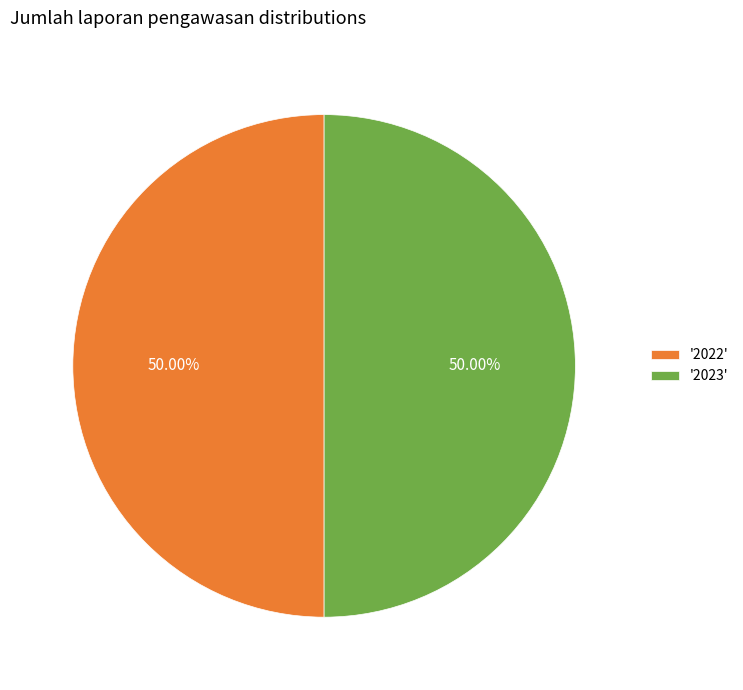

Is the sum of '2023' and '2022' greater than half?

Yes